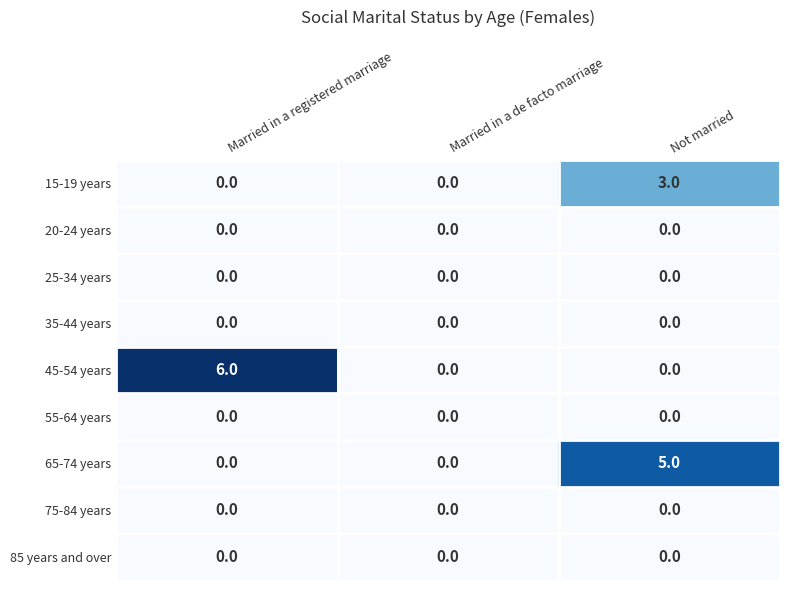

How many data points in 15-19 years are above 0?

1